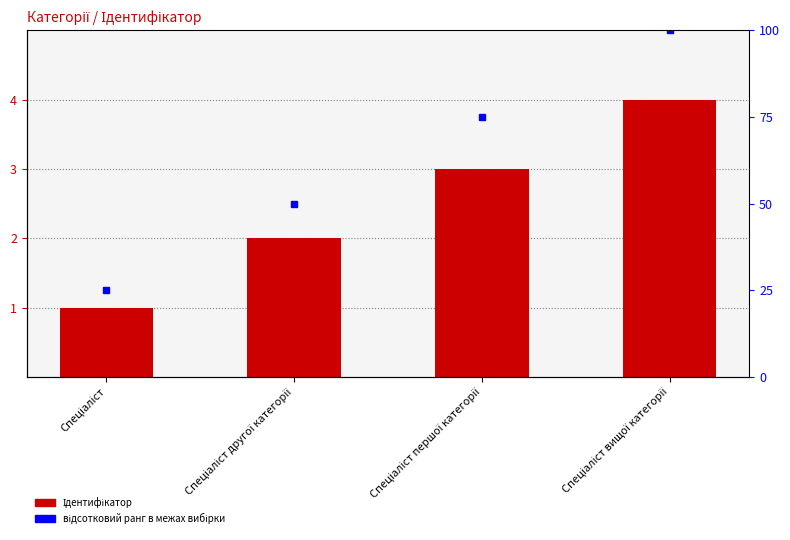

At which category does the chart reach its peak across all series?

Спеціаліст вищої категорії